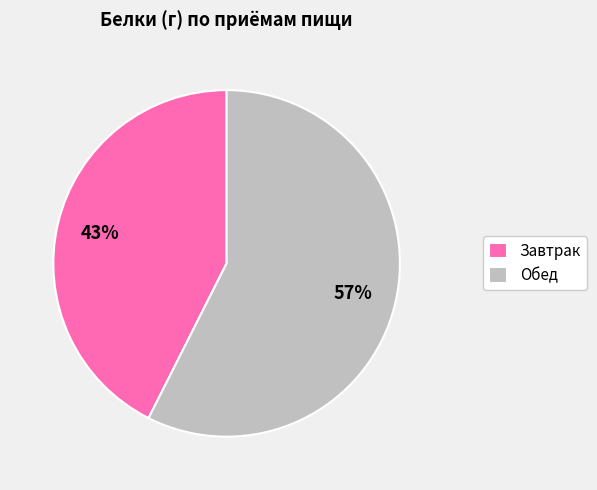

What percentage is the Завтрак slice, to the nearest percent?

43%